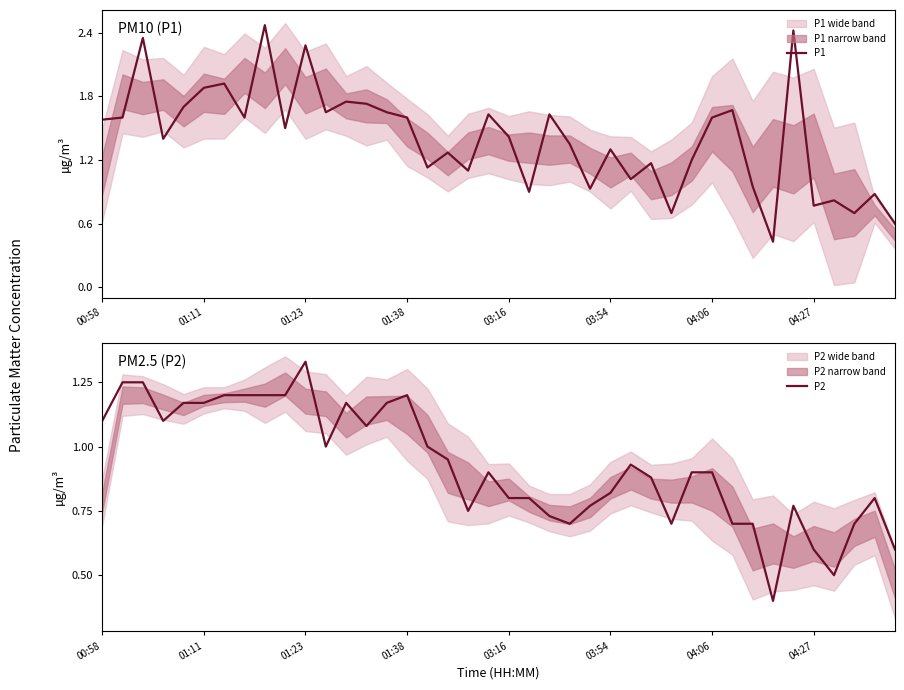

What is the sum of the P1 values at 34 and 9?

3.9